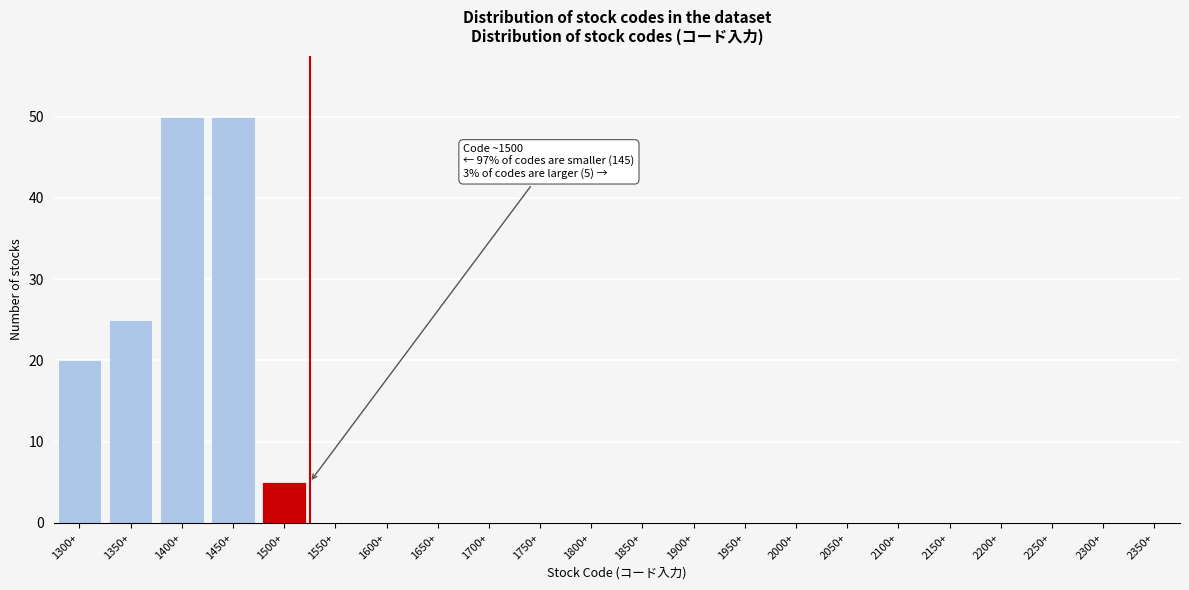

Reading right to left, extract all data points from this chart.

2350+=0	2300+=0	2250+=0	2200+=0	2150+=0	2100+=0	2050+=0	2000+=0	1950+=0	1900+=0	1850+=0	1800+=0	1750+=0	1700+=0	1650+=0	1600+=0	1550+=0	1500+=5	1450+=50	1400+=50	1350+=25	1300+=20